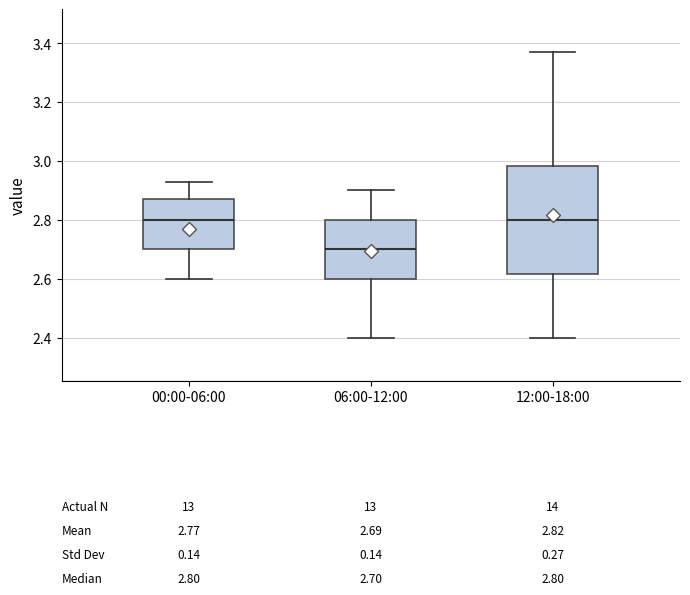

Which box is the tallest, from its lower edge to its upper edge?

12:00-18:00